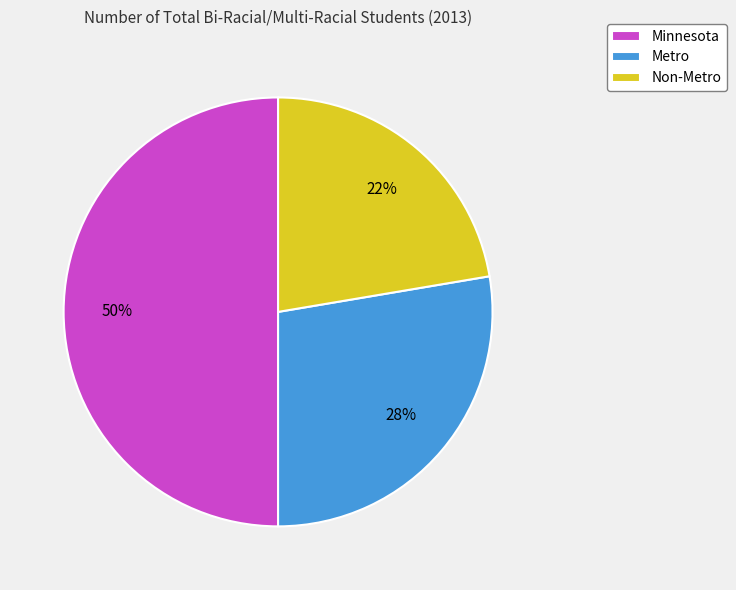

Is the sum of Minnesota and Non-Metro greater than half?

Yes